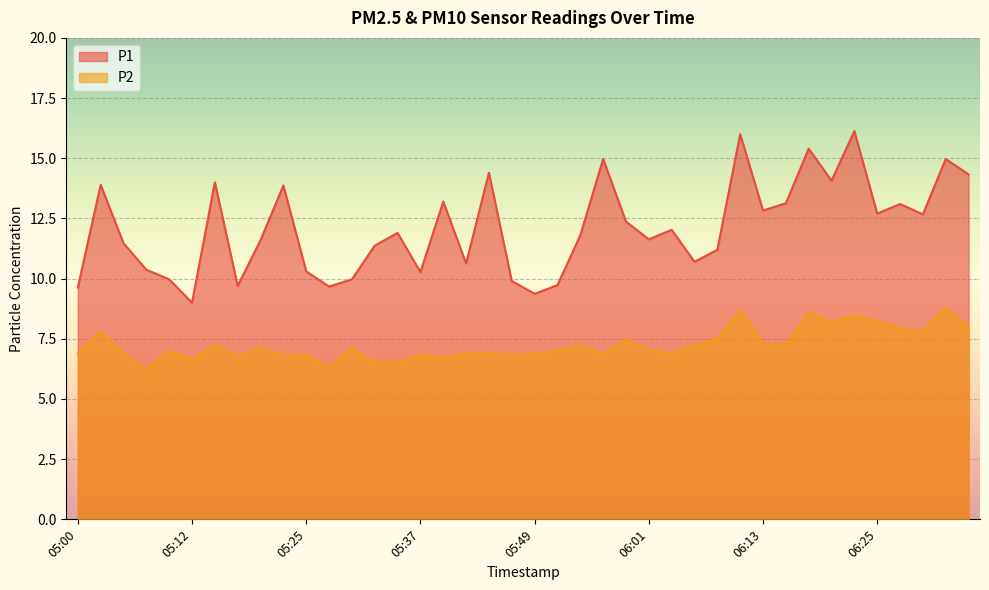

What is the smallest value displayed?

6.2